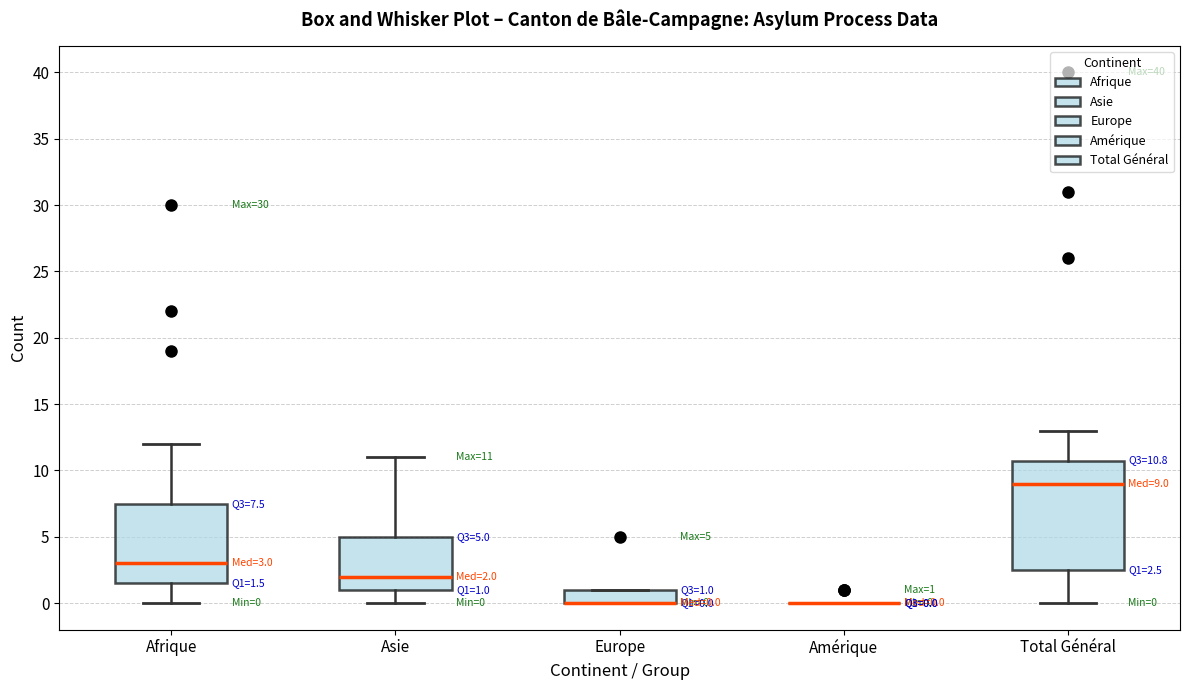

Comparing the boxes themselves (not the whiskers), which one is the tallest?

Total Général